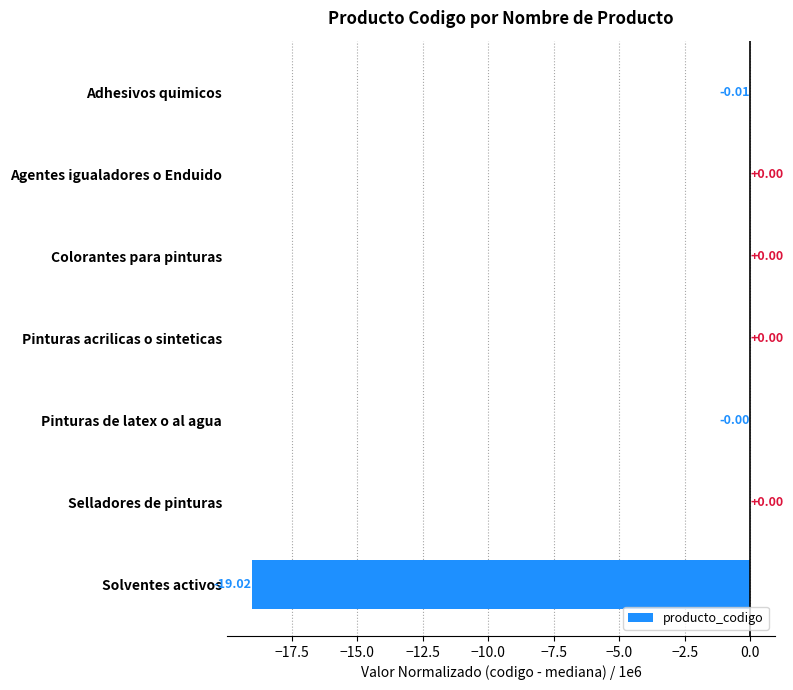

Which has a higher value, Solventes activos or Pinturas acrilicas o sinteticas?

Pinturas acrilicas o sinteticas